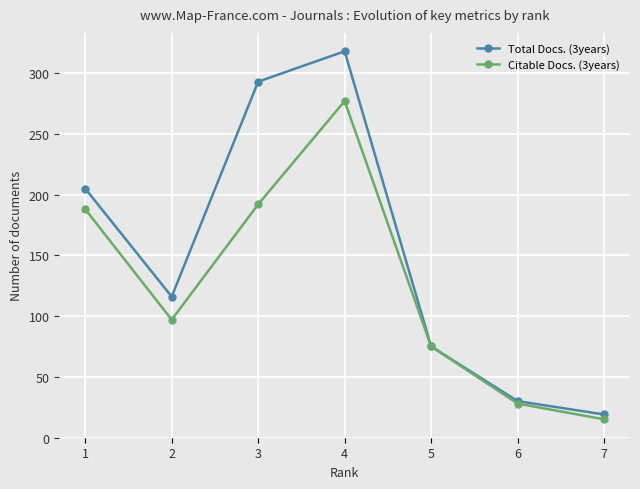

Which category has the lowest value in the Total Docs. (3years) series?

7